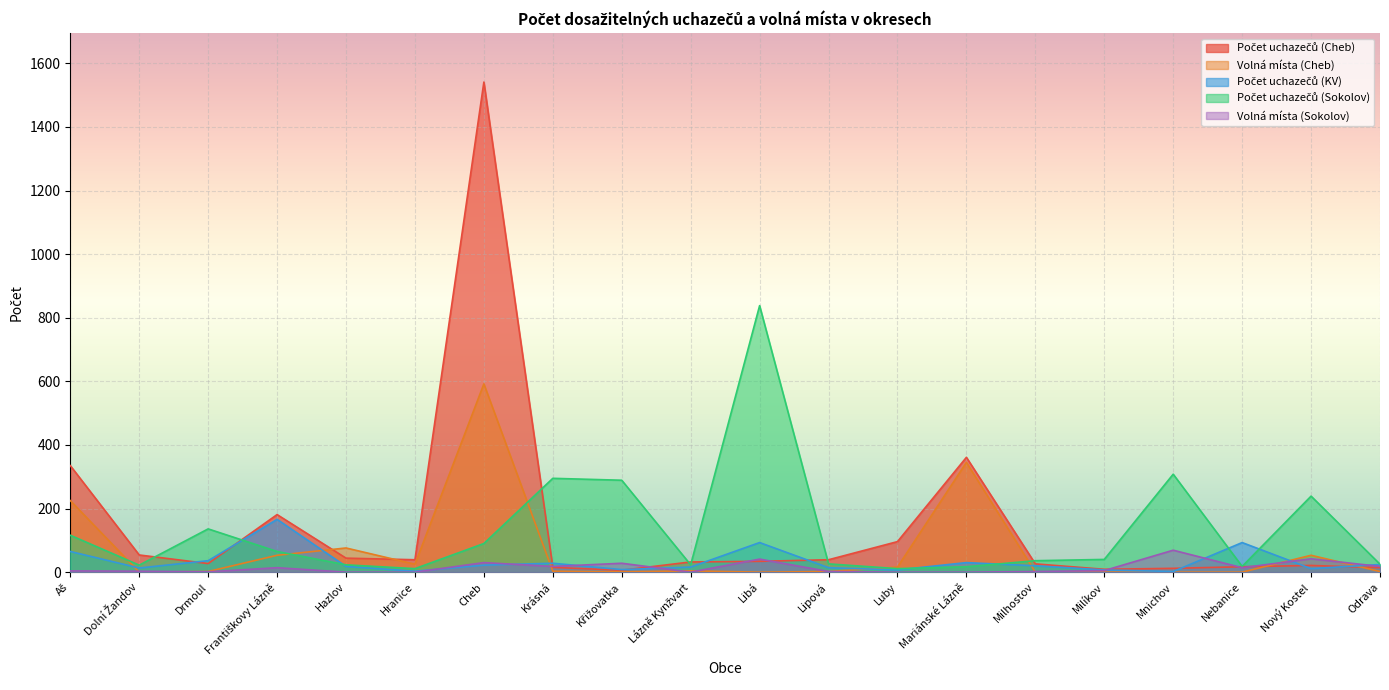

How many lines are shown in the chart?

5